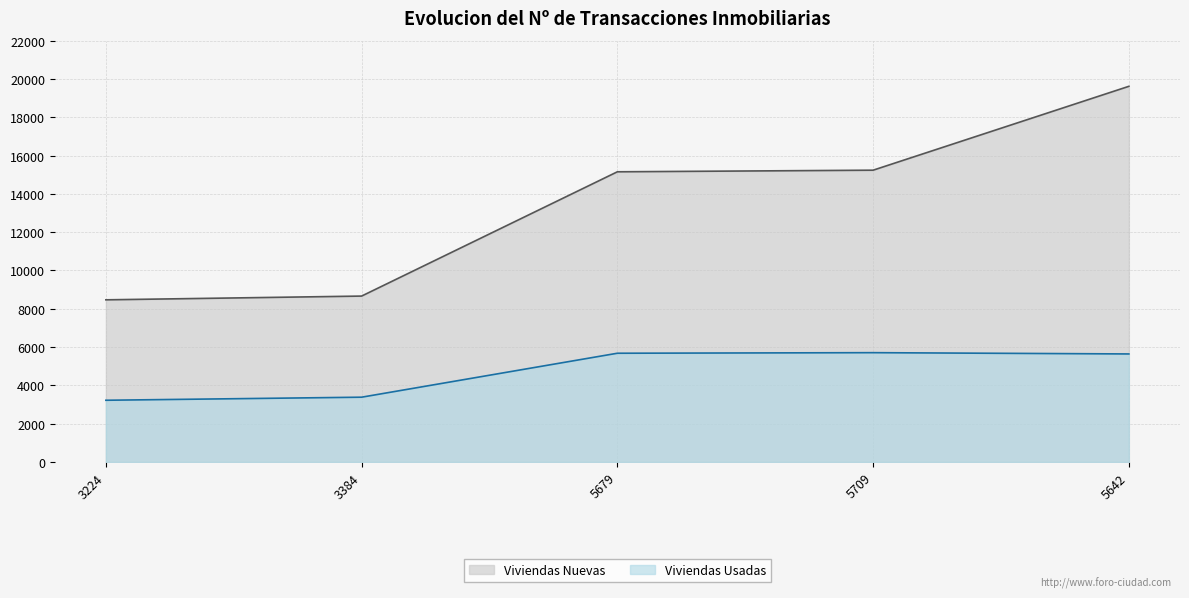

What is the total value across all series at 3384?

12048